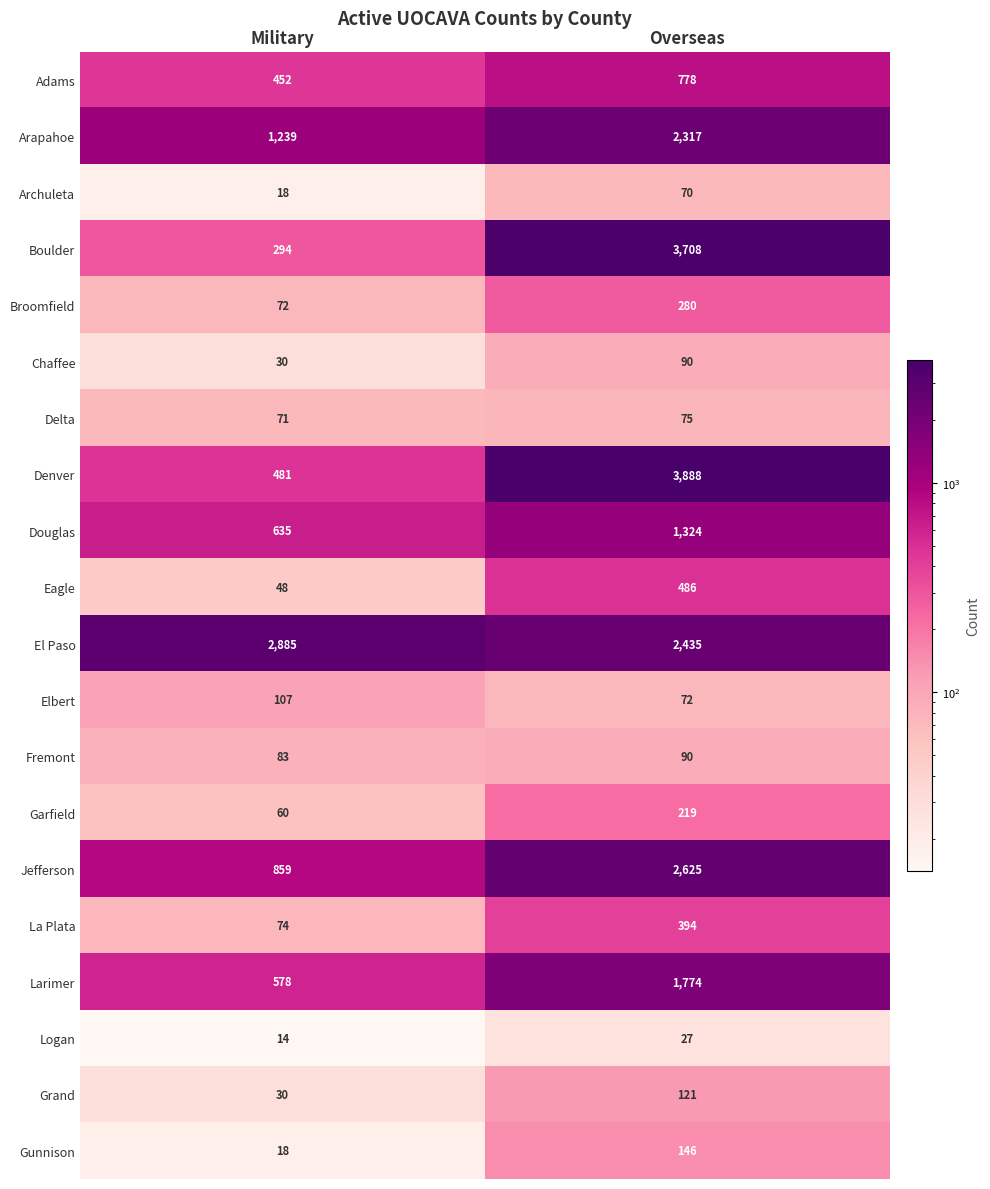

The value of Chaffee at Overseas is 90. True or false?

True